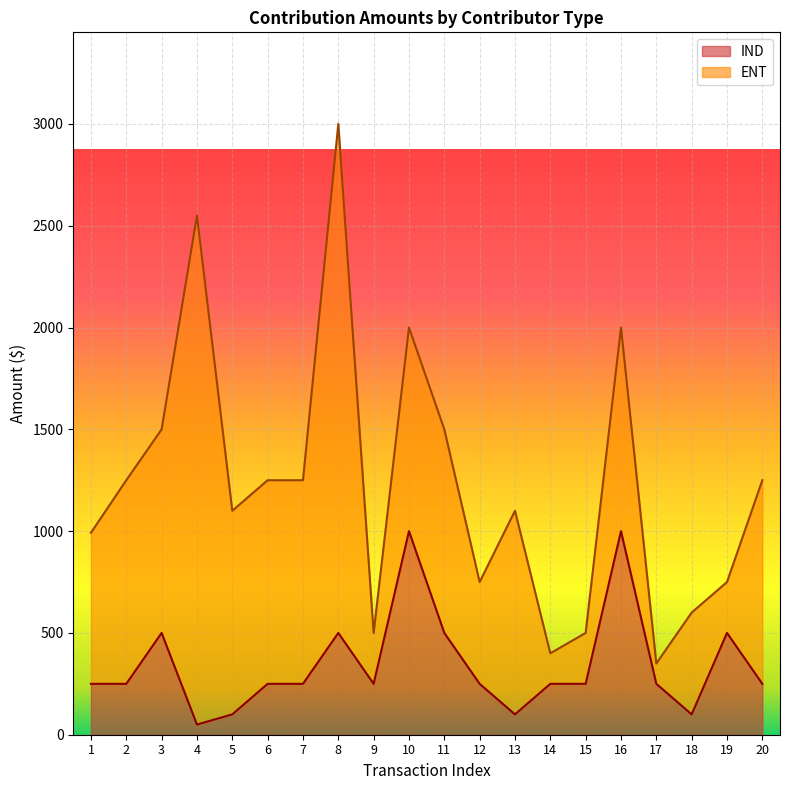

What is the average value?

342